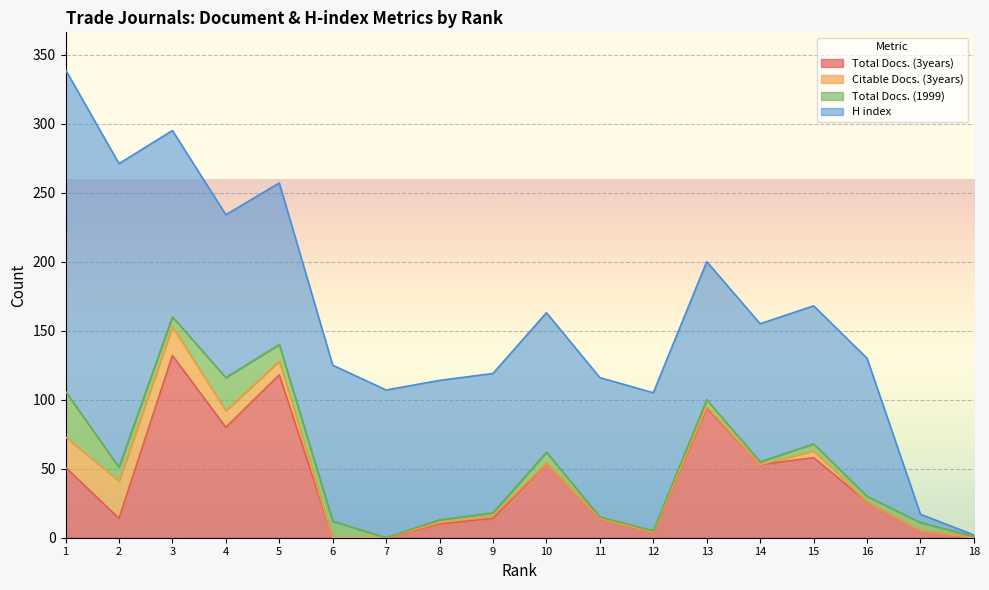

What is the average value of the Total Docs. (3years) series?

40